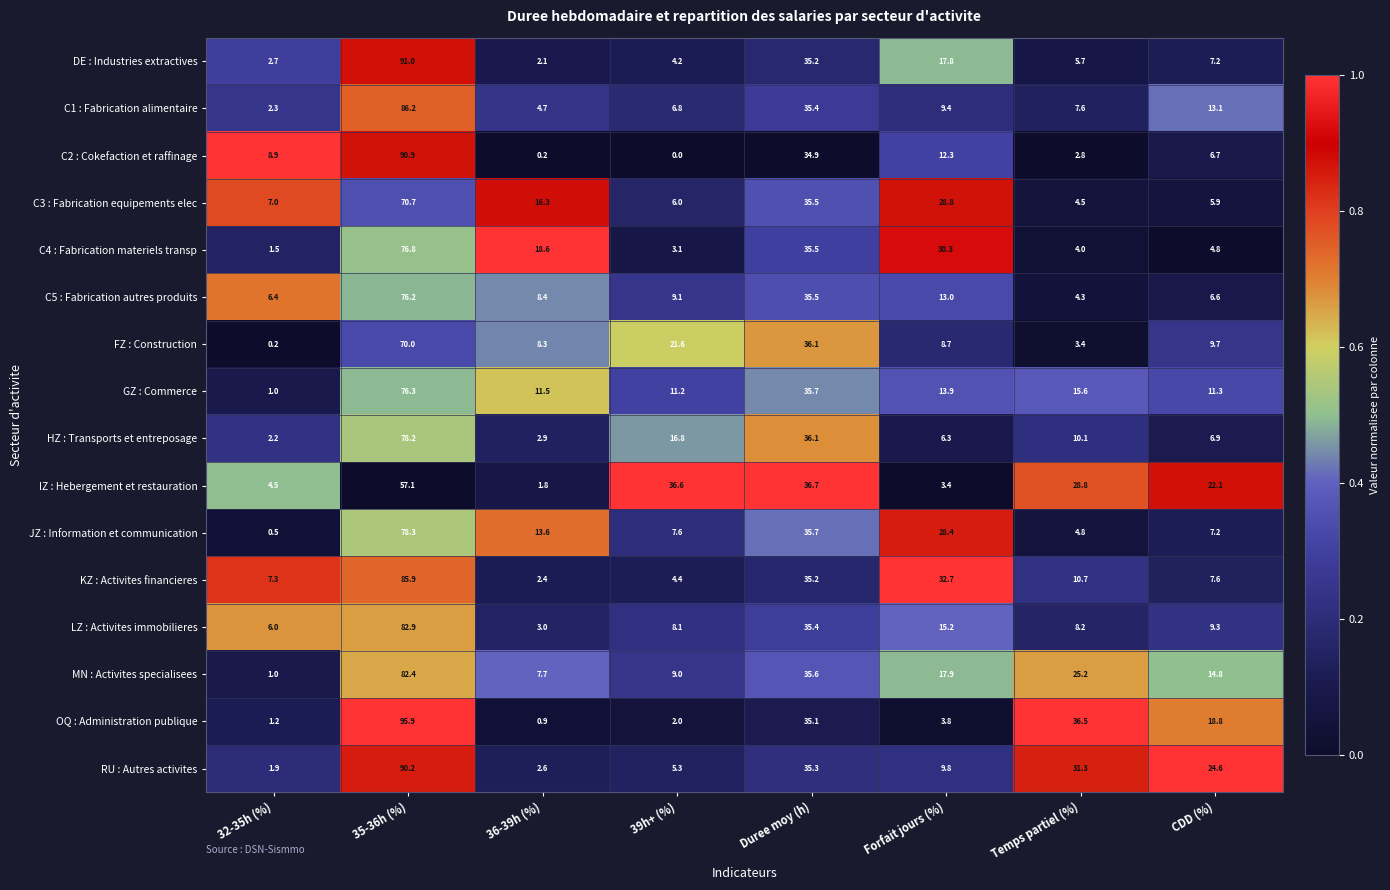

Which category has the lowest value across all series?

39h+ (%)